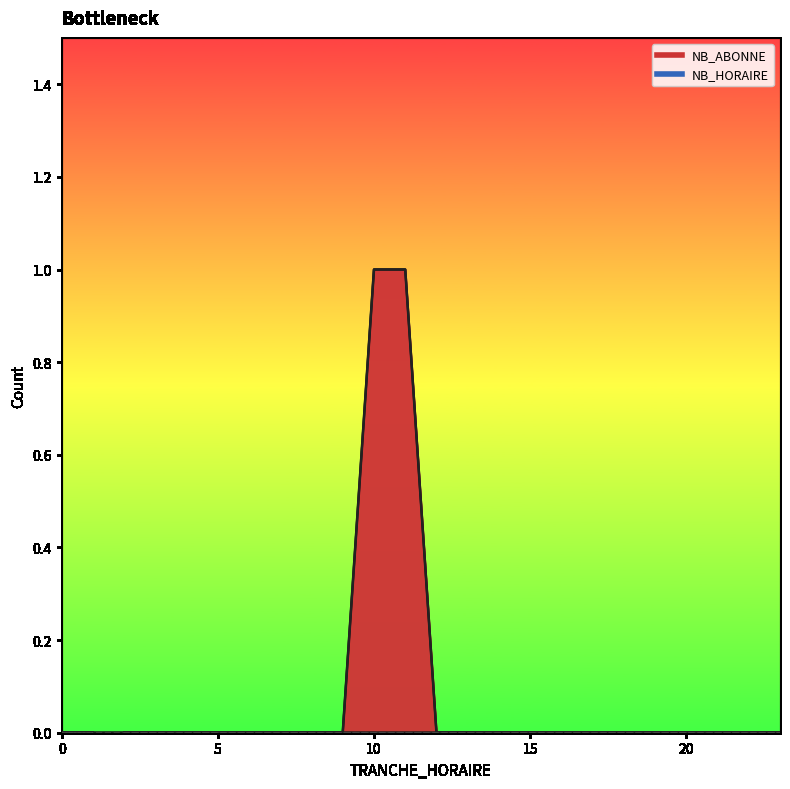

What is the greatest value displayed?

1